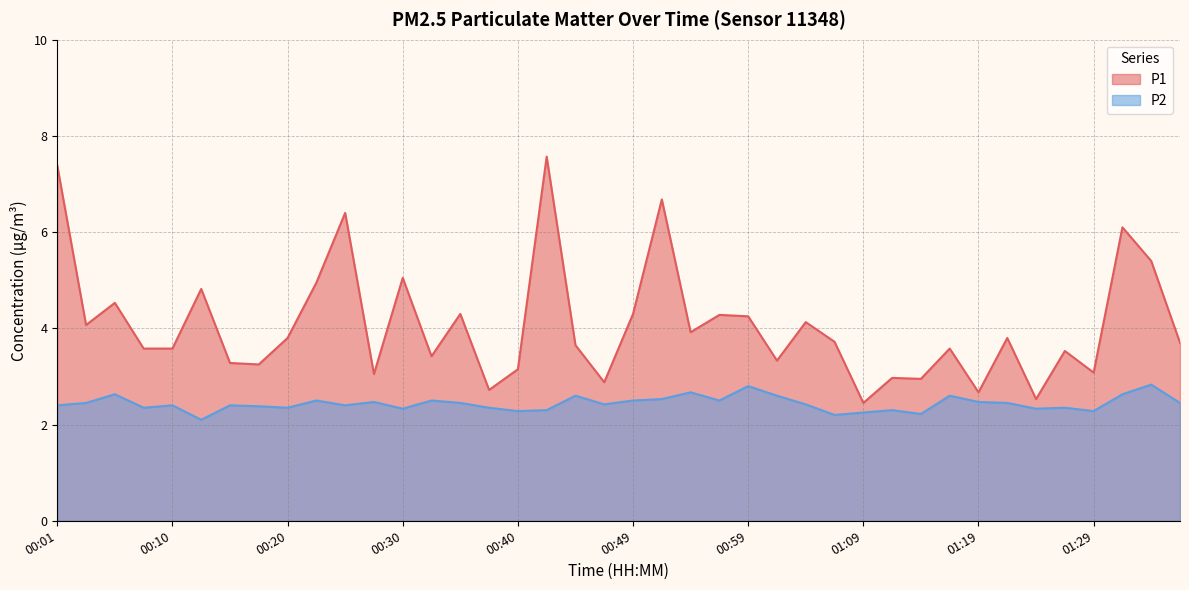

What is the spread (max minus min) of values at 00:20?

1.4